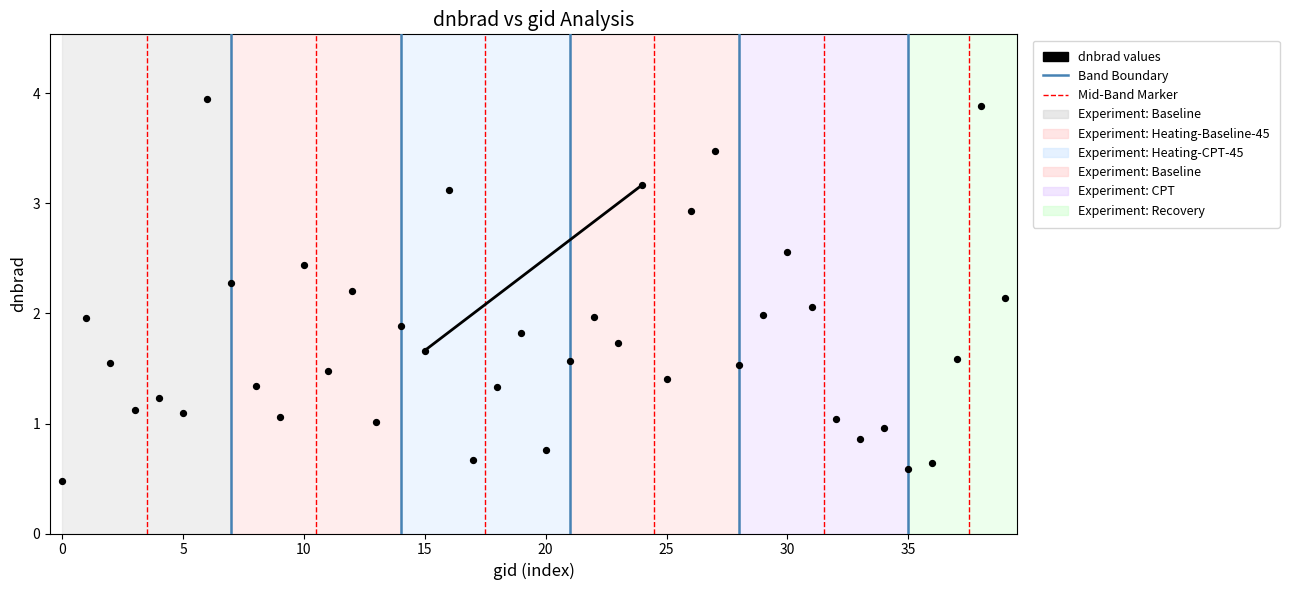

What is the range of Y values (max minus min)?

3.5